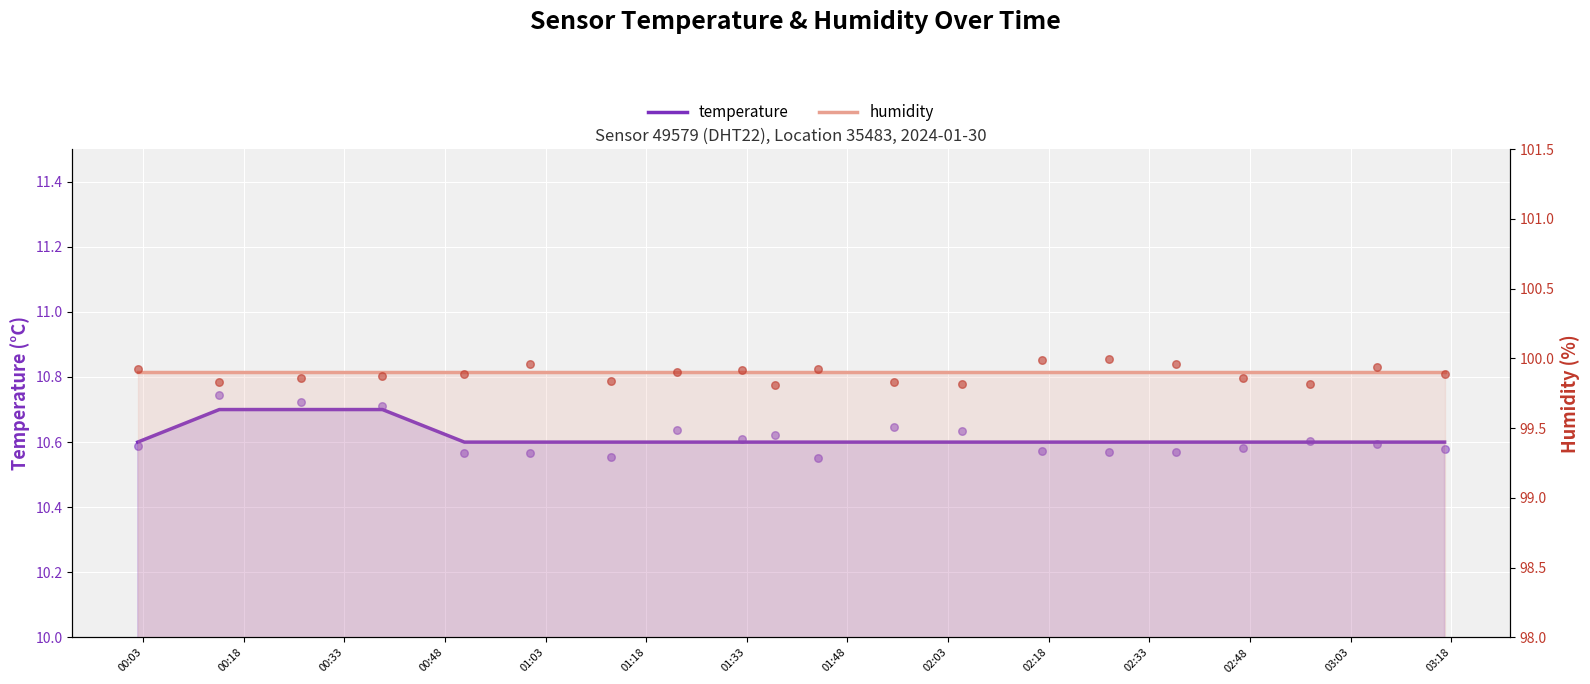

Which series has the largest Y range (max minus min)?

temperature